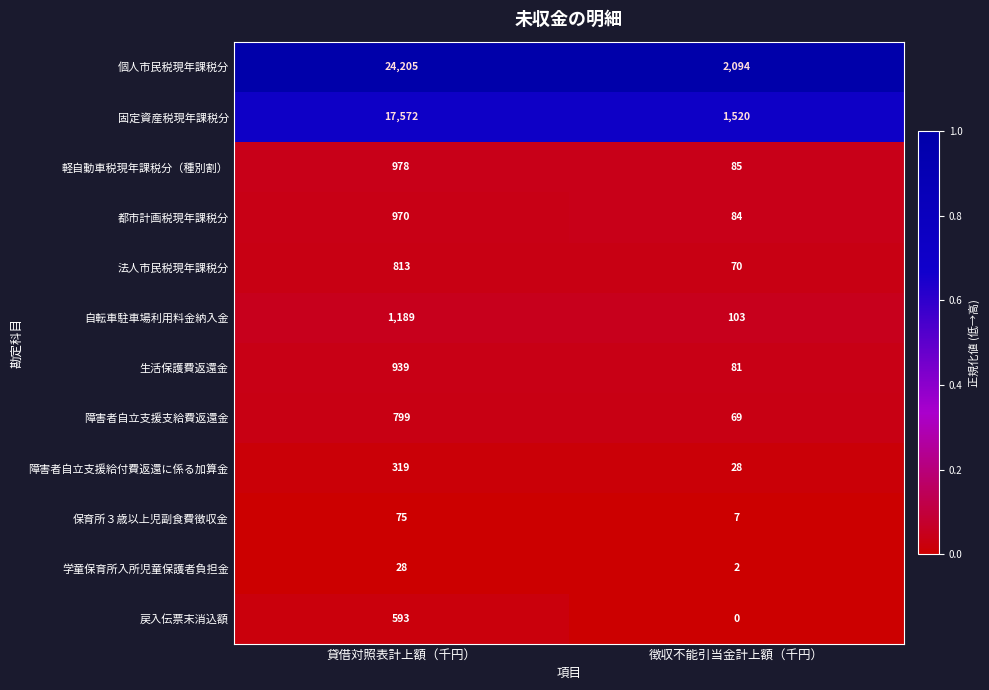

What is the maximum value shown in the chart?

24205